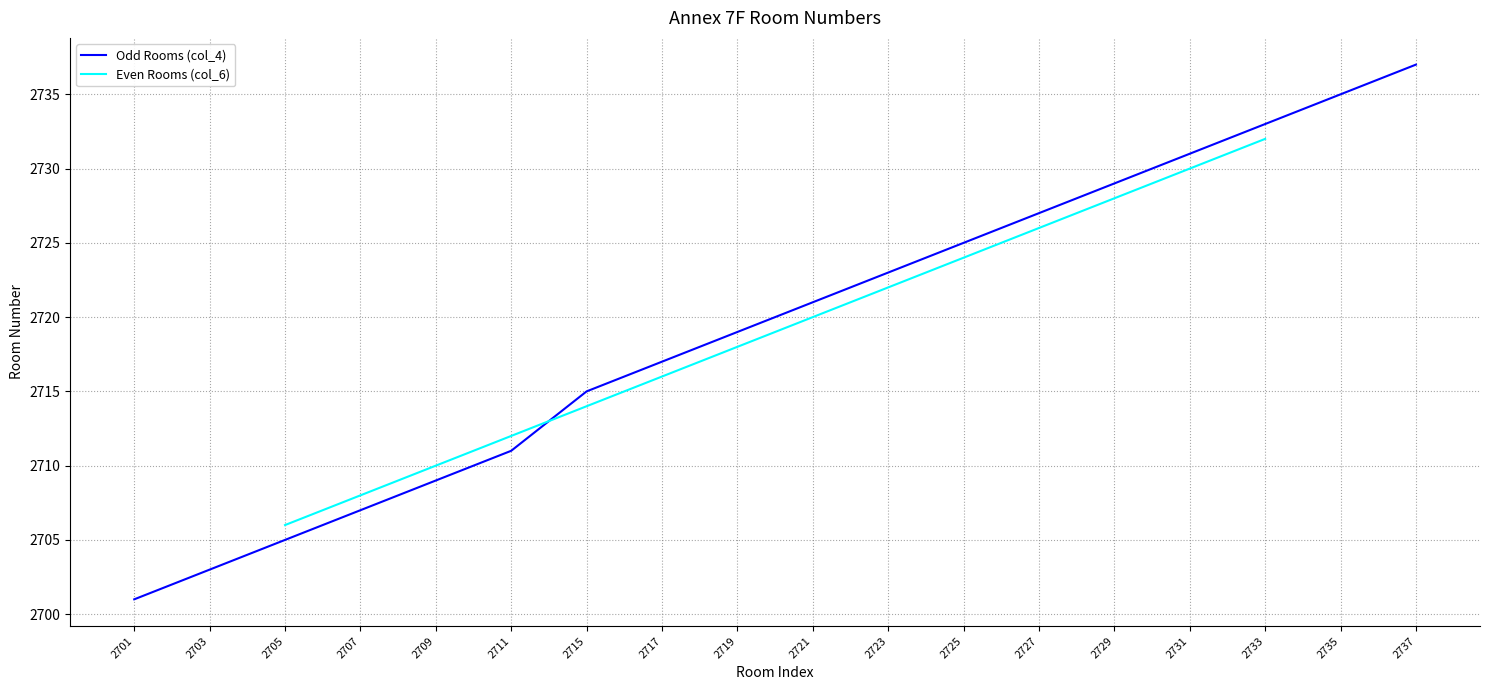

The Odd Rooms (col_4) series shows 4208.7 at 2717. True or false?

False